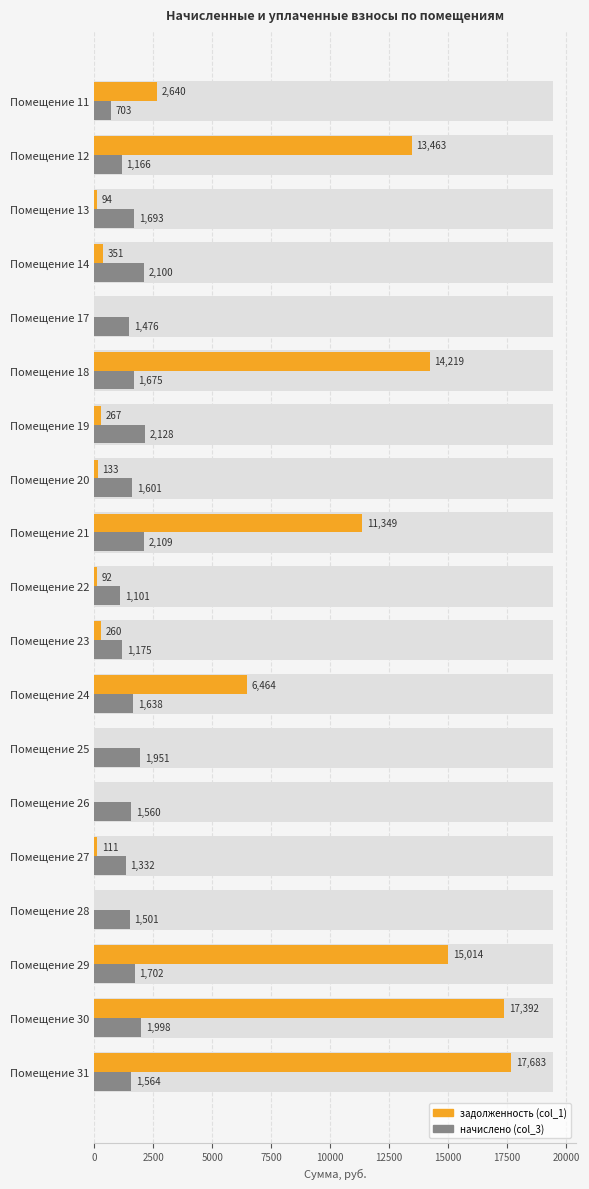

Is the value of задолженность (col_1) at Помещение 21 greater than the value of начислено (col_3) at Помещение 11?

Yes